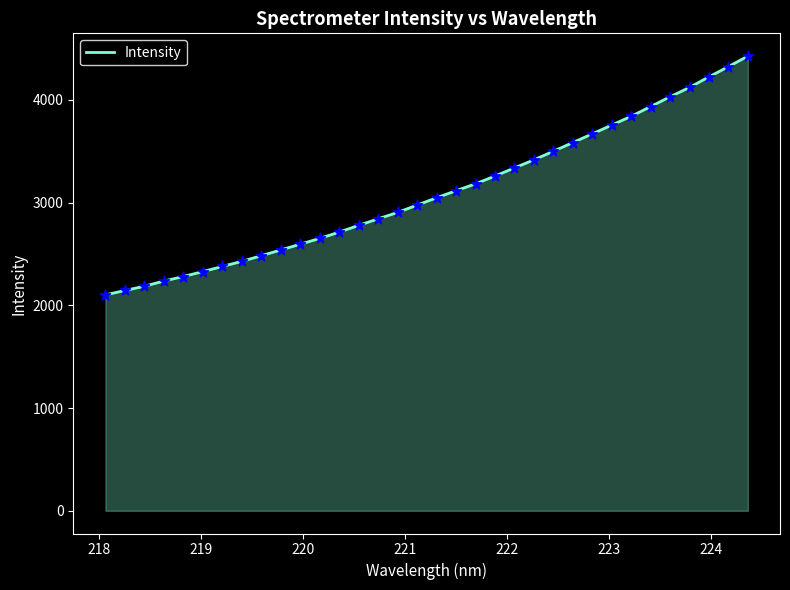

What is the difference between the maximum and minimum values?

2324.3